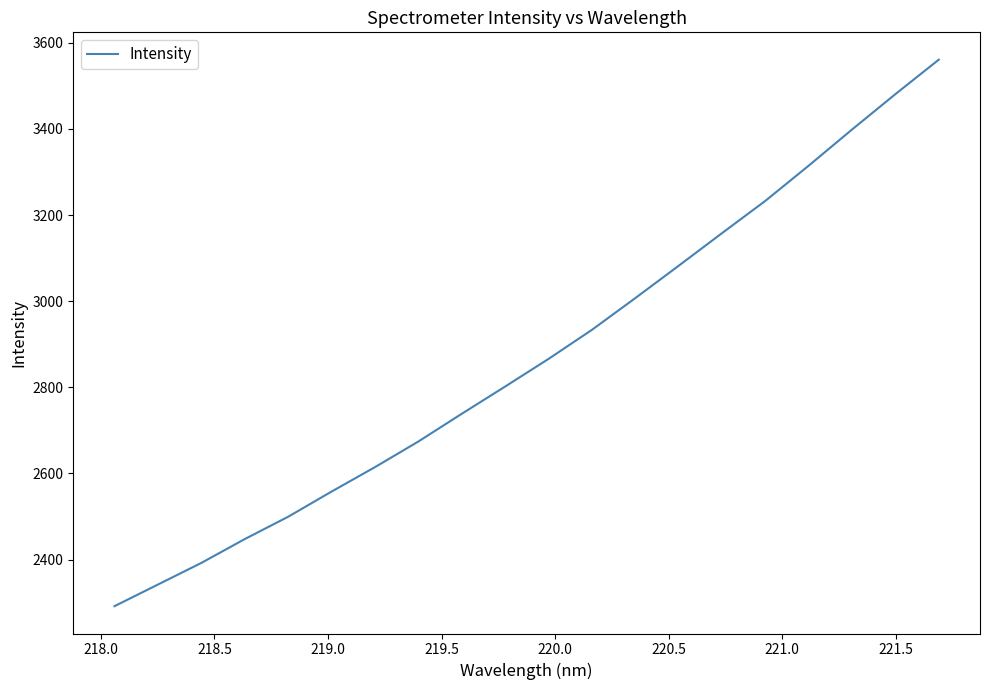

What is the maximum value shown in the chart?

3561.0